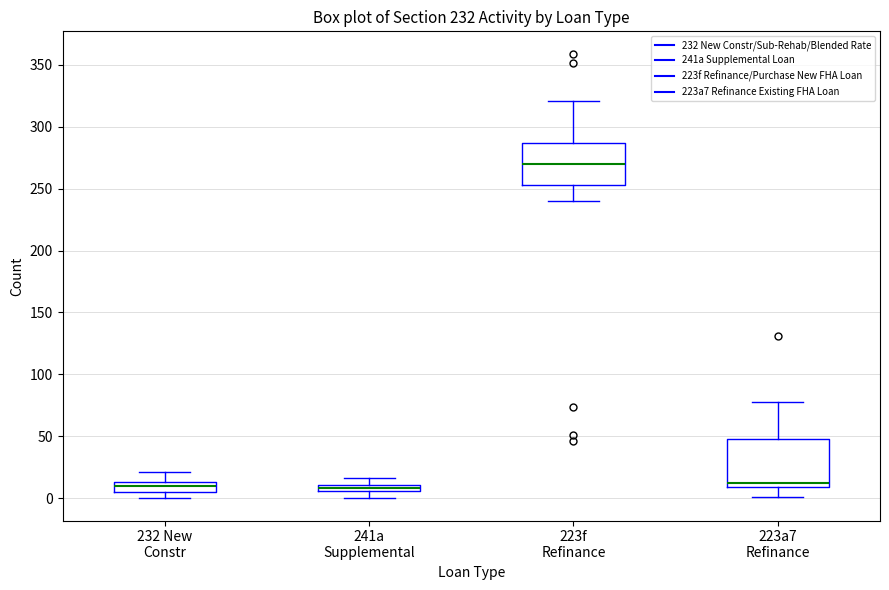

Comparing the boxes themselves (not the whiskers), which one is the tallest?

223a7 Refinance